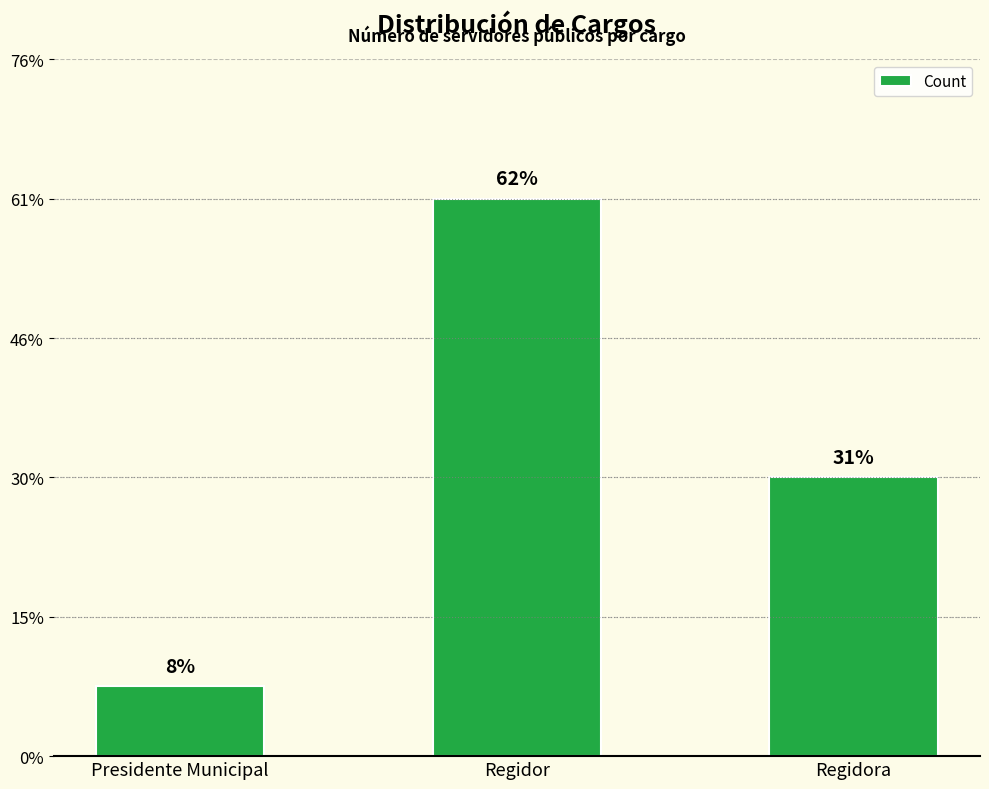

Which label corresponds to the largest value in the chart?

Regidor